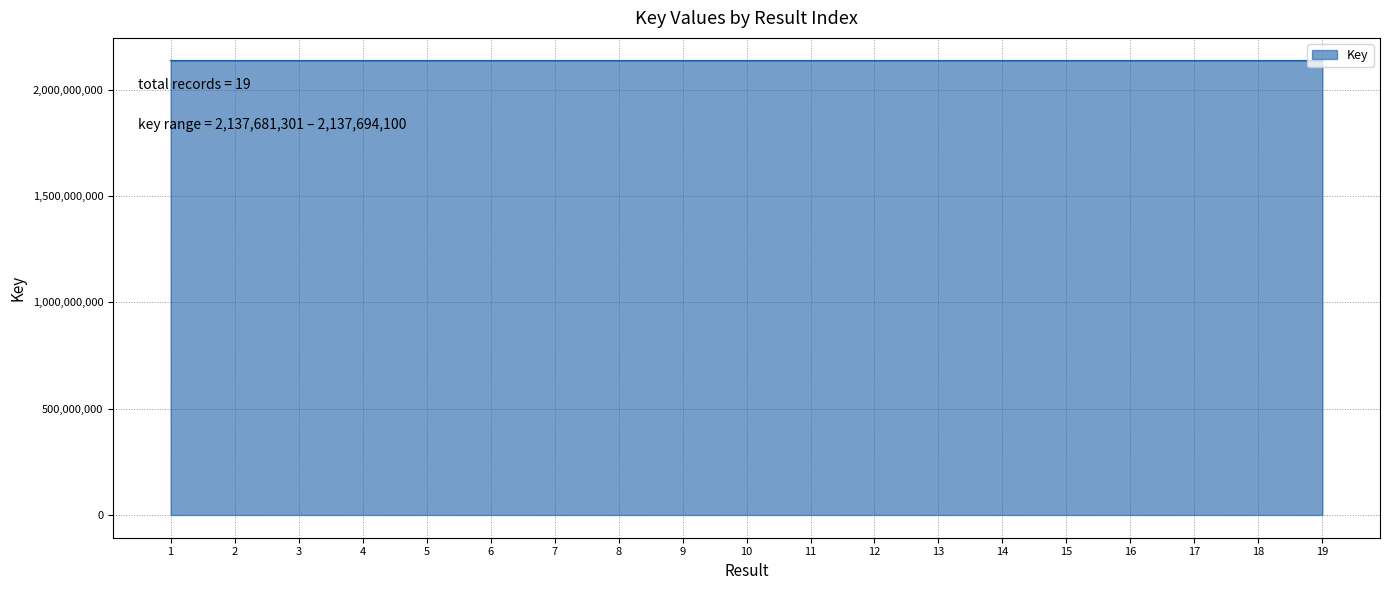

The value at 6 is 433548035. True or false?

False